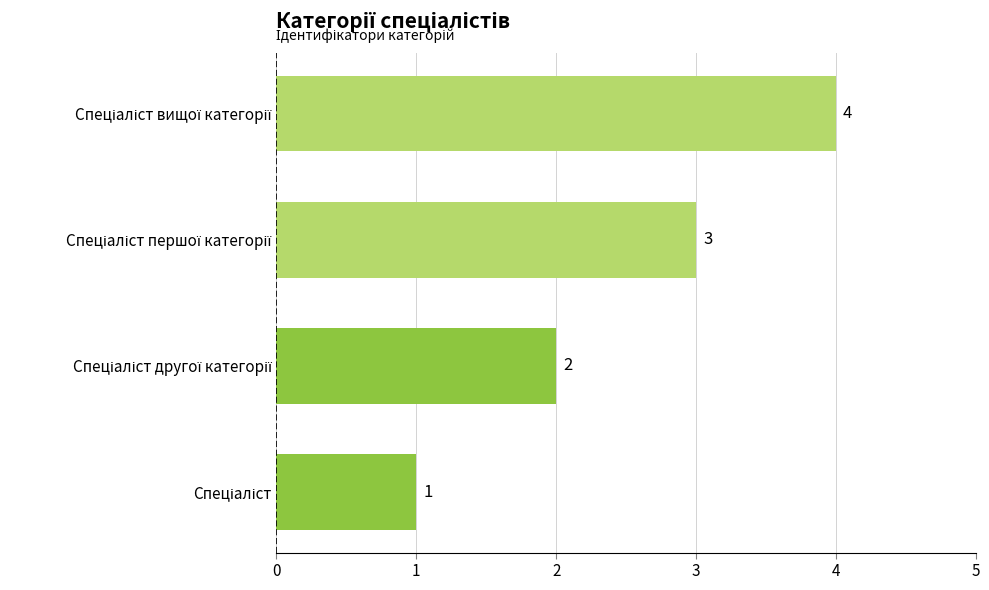

What is the sum of all values?

10